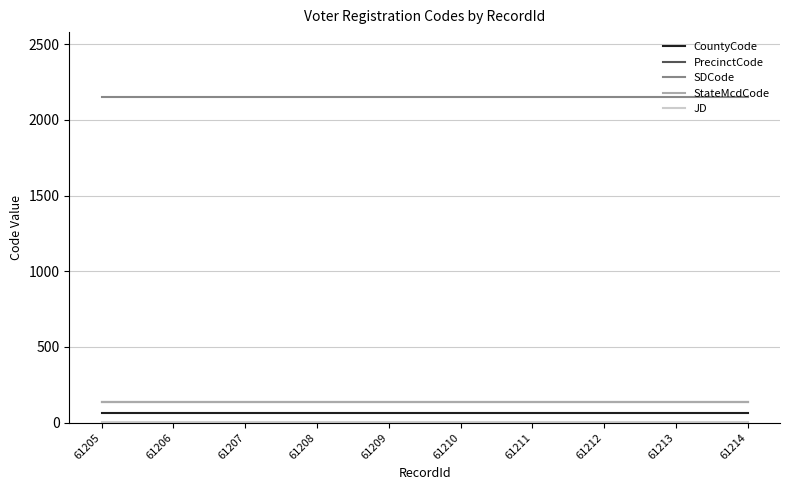

True or false: SDCode has a value of 3681 at 61211.

False